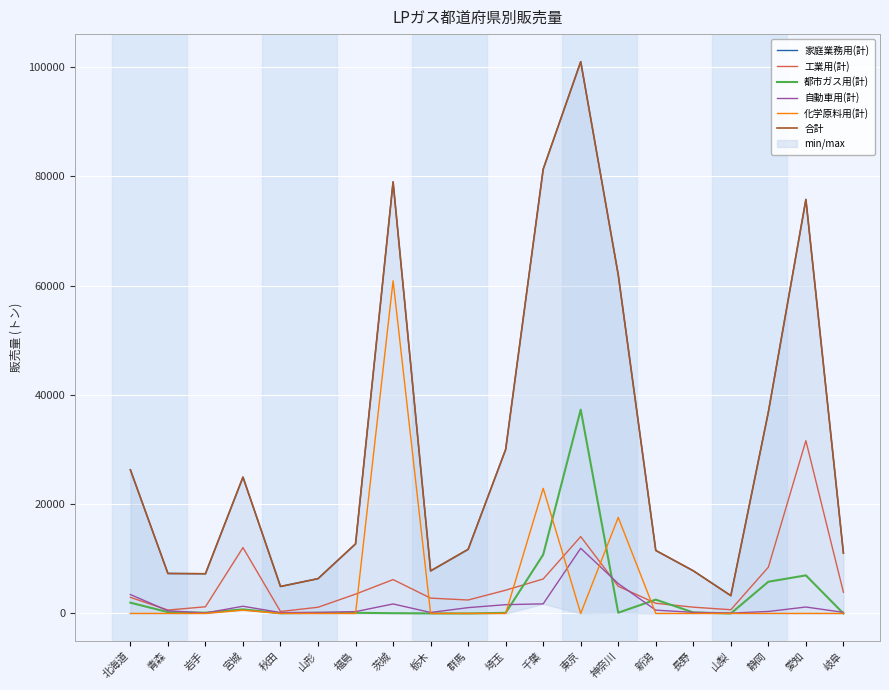

Reading right to left, transcribe all the data shown in this chart.

家庭業務用(計): 11044	75776	36864	3258	7805	11528	61979	100990	81323	30018	11734	7786	78990	12735	6369	4936	24954	7269	7317	26292
工業用(計): 3879	31618	8467	680	1147	1860	4977	14064	6309	4255	2458	2804	6197	3536	1133	355	12055	1220	620	2945
都市ガス用(計): 0	6969	5805	0	183	2528	134	37301	10754	110	0	10	46	121	110	38	745	138	247	1970
自動車用(計): 198	1177	362	61	200	603	5468	11930	1755	1606	1064	179	1738	332	189	159	1318	79	489	3461
化学原料用(計): 0	0	0	0	0	0	17573	0	22898	0	0	0	60891	0	0	0	600	0	0	0
合計: 11044	75776	36864	3258	7805	11528	61979	100990	81323	30018	11734	7786	78990	12735	6369	4936	24954	7269	7317	26292